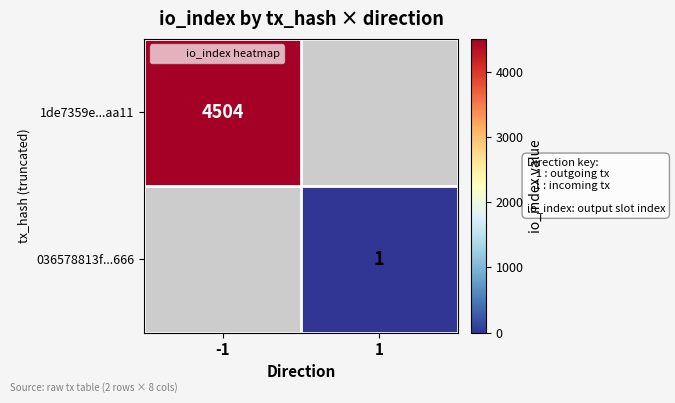

List the series in order of their overall mean, highest first.

1de7359e...aa11, 036578813f...666